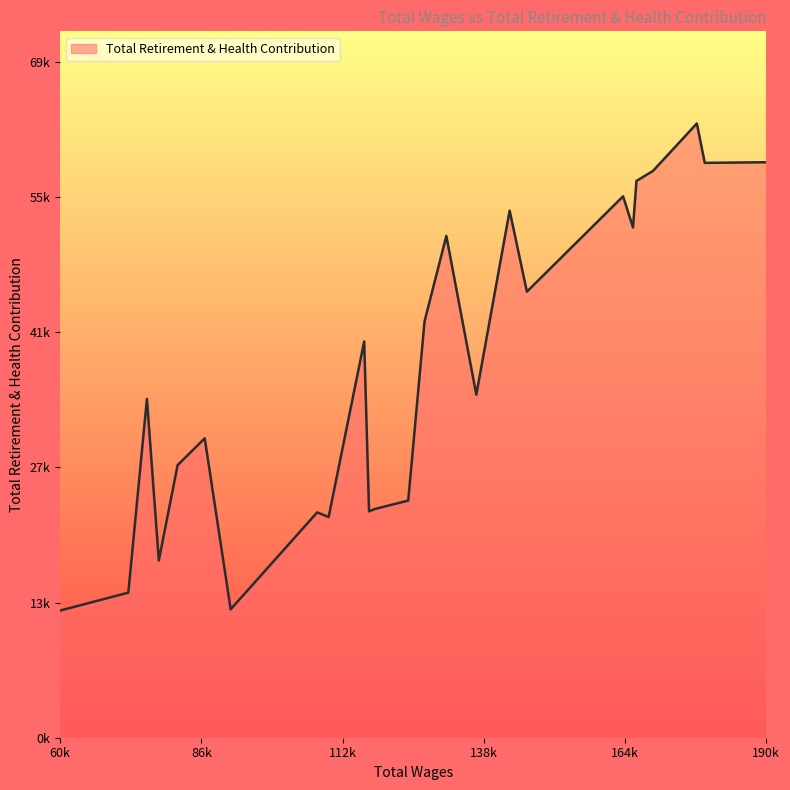

Does the chart have visible grid lines?

No